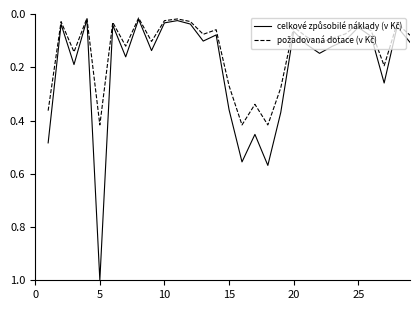

What is the greatest value displayed?

1.0